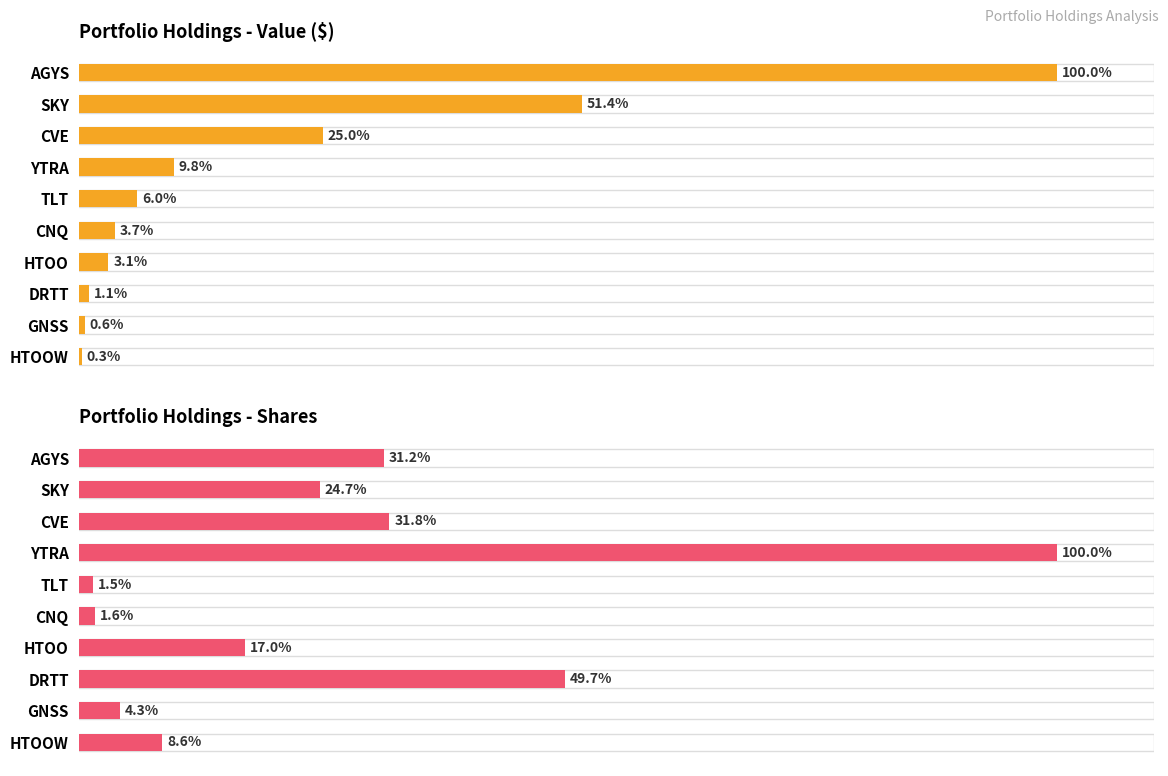

What is the approximate value of Portfolio Holdings - Value ($) at 2?

25.0